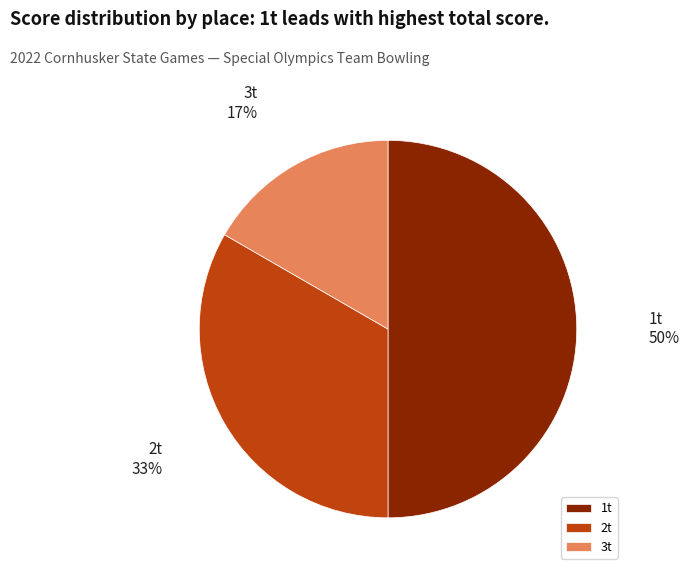

Which slice is the largest?

1t